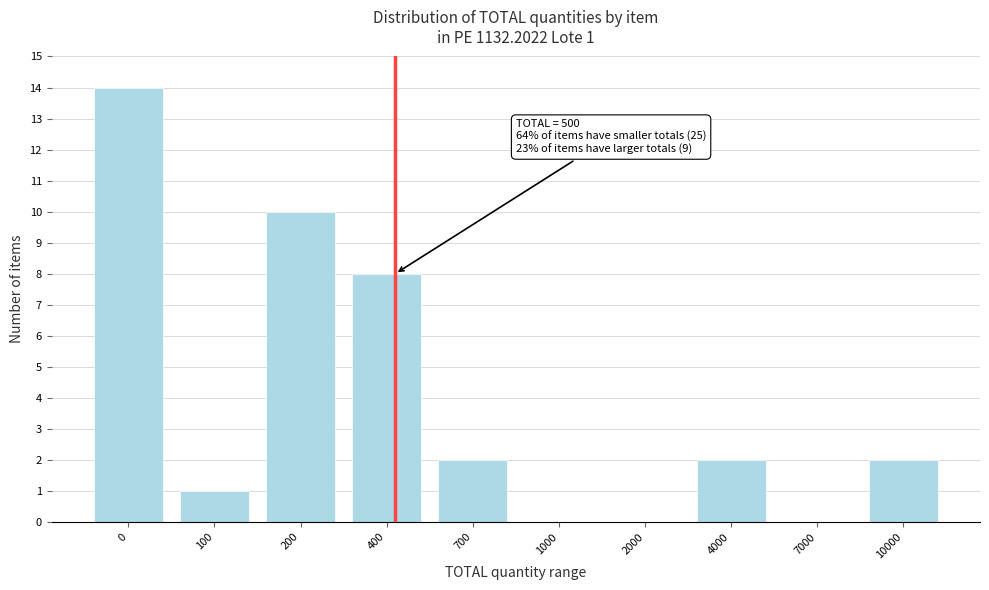

Reading left to right, transcribe all the data shown in this chart.

0=14	100=1	200=10	400=8	700=2	1000=0	2000=0	4000=2	7000=0	10000=2